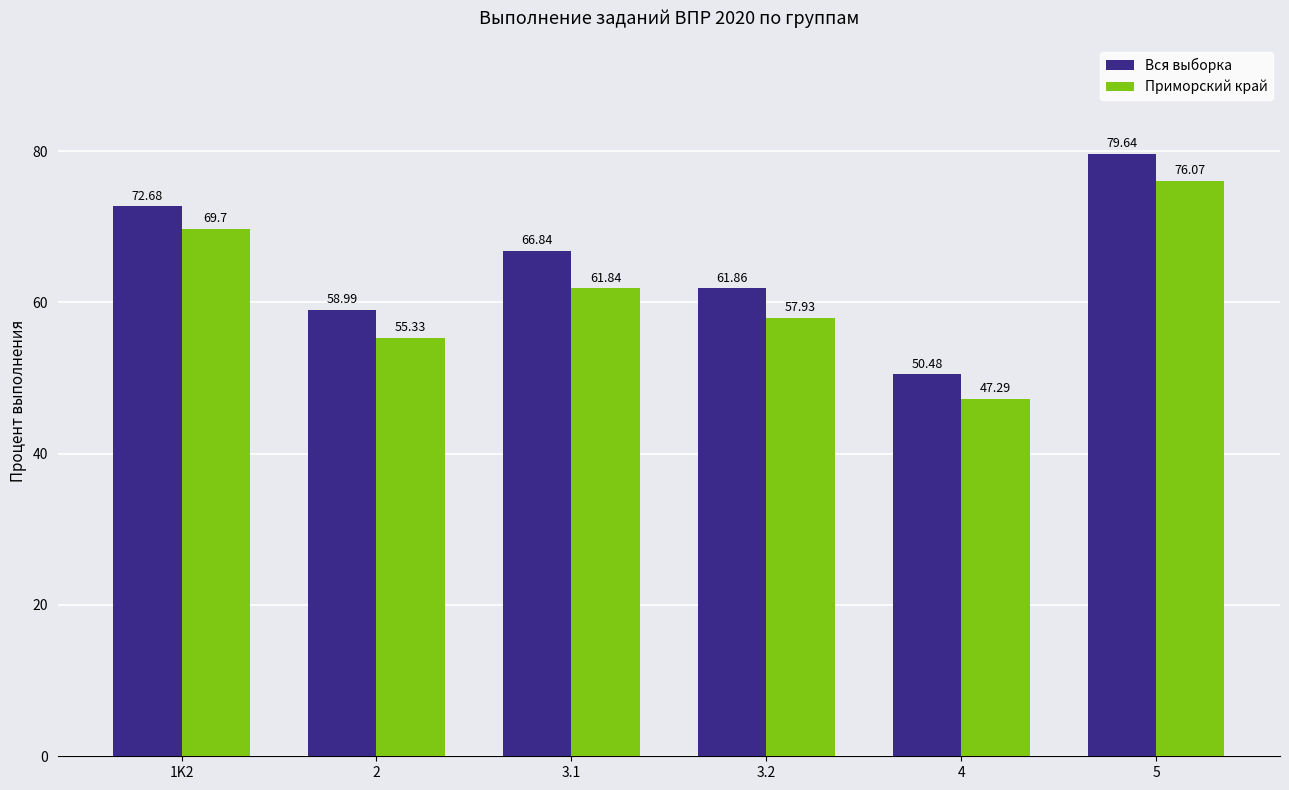

What is the spread (max minus min) of values at 3.1?

5.0